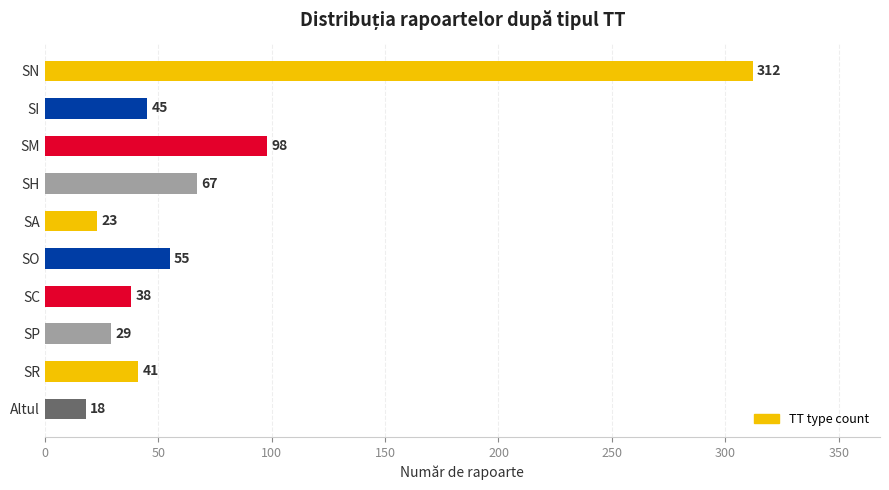

How many distinct data groups are displayed?

1